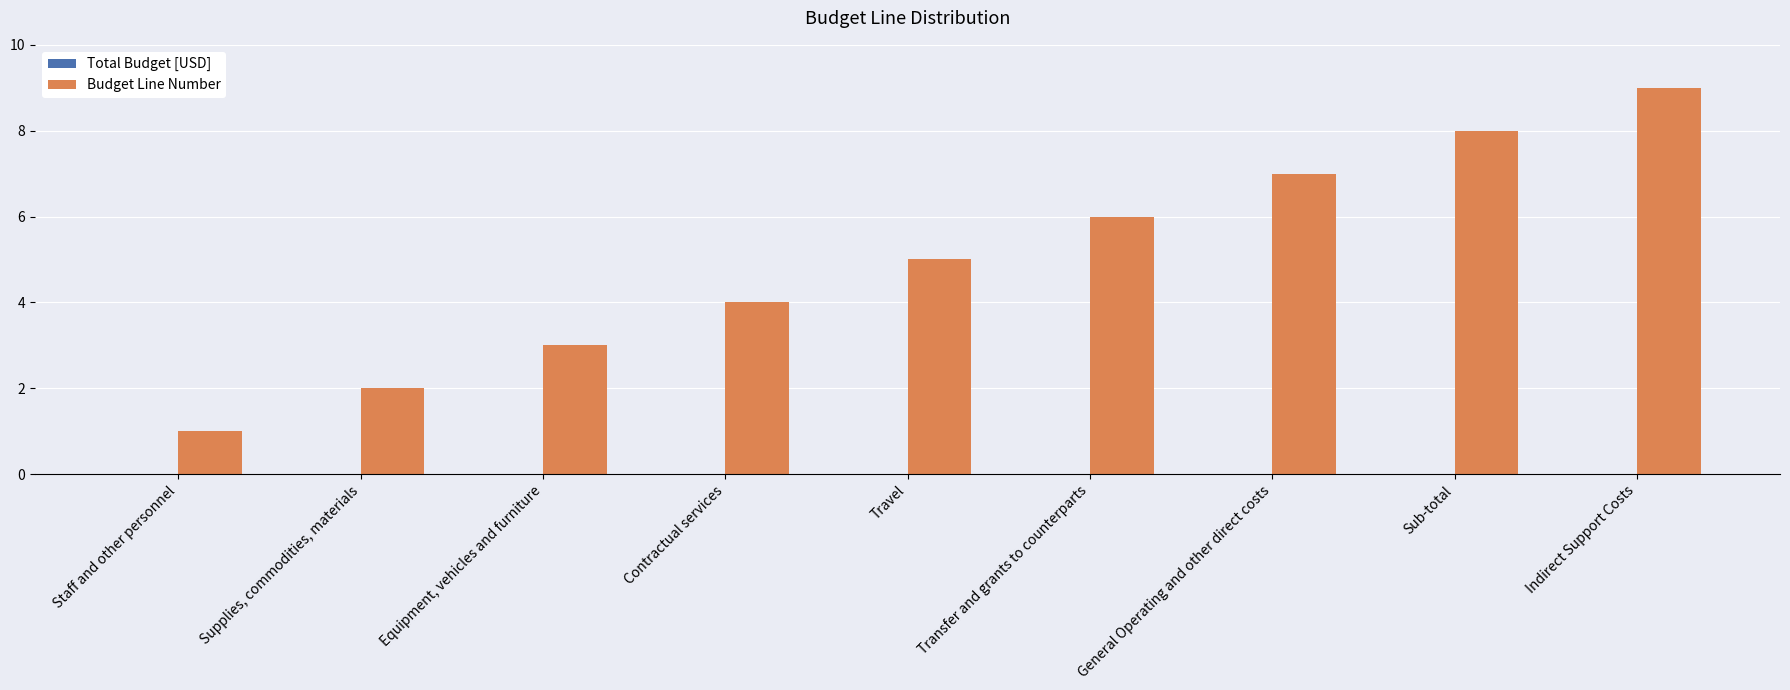

Is it true that the value at Transfer and grants to counterparts is 3?

False